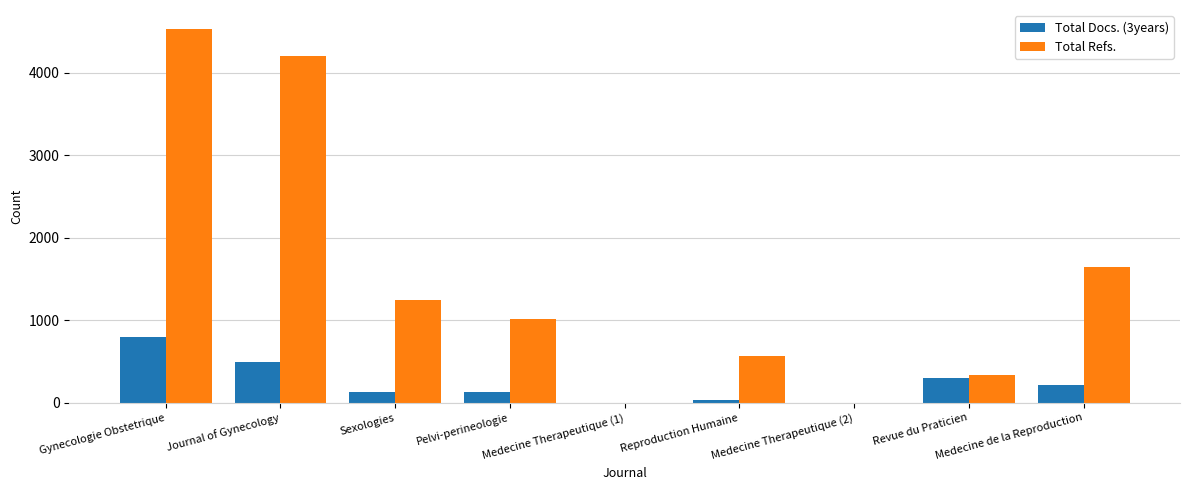

What is the sum of all Total Refs. values?

13552